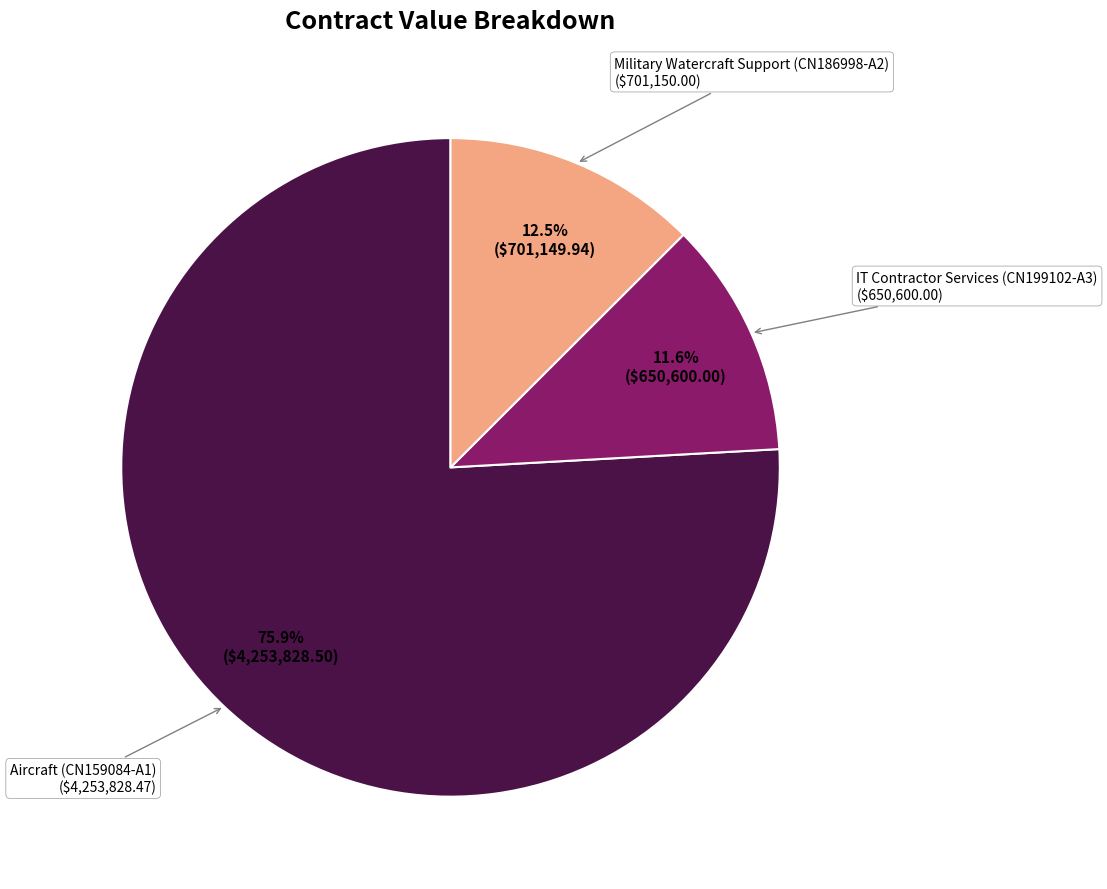

Is there a majority slice in this chart?

Yes